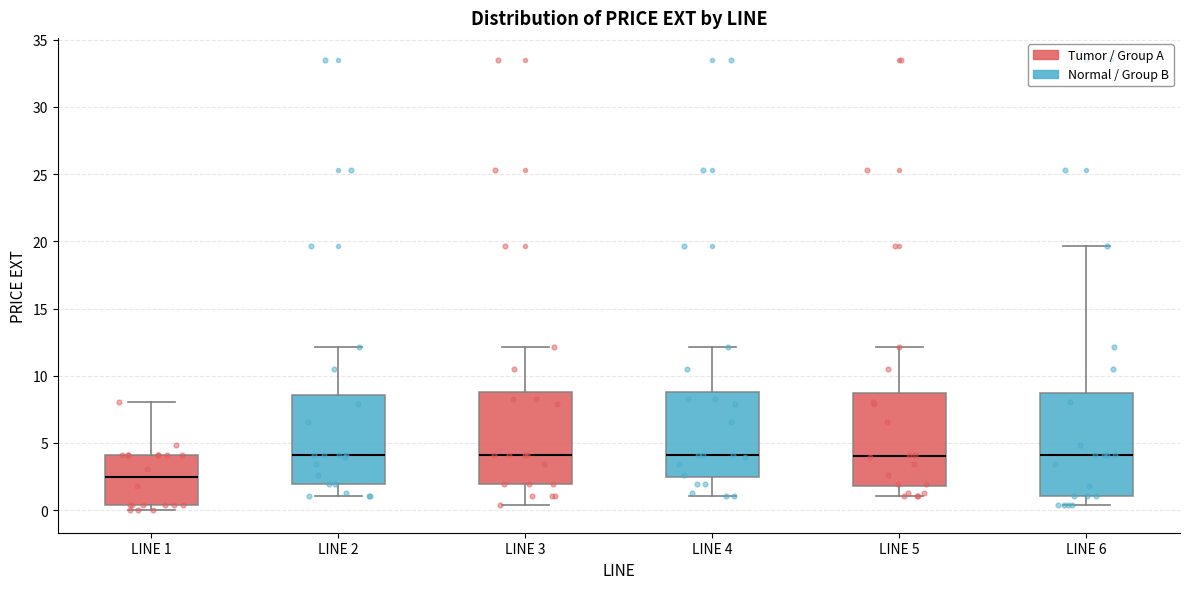

Where is the upper edge of the box for LINE 4 on the y-axis? The values are not printed on the chart, so give them approximately, as read against the axis.

9.0